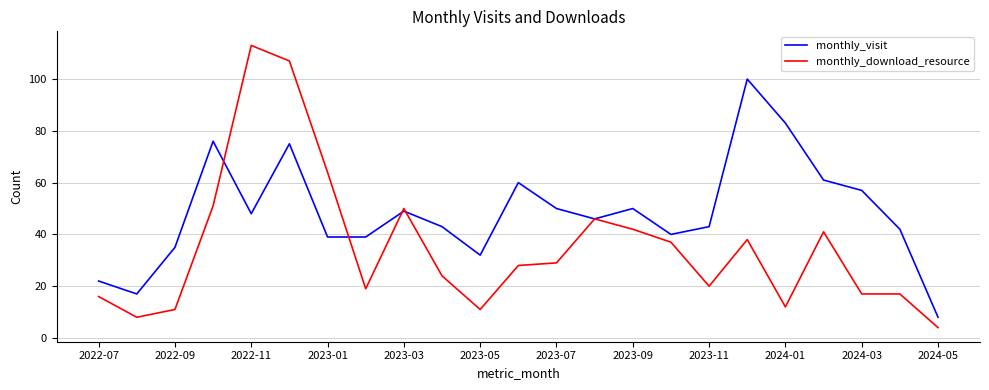

Which series has the largest range (max minus min)?

monthly_download_resource